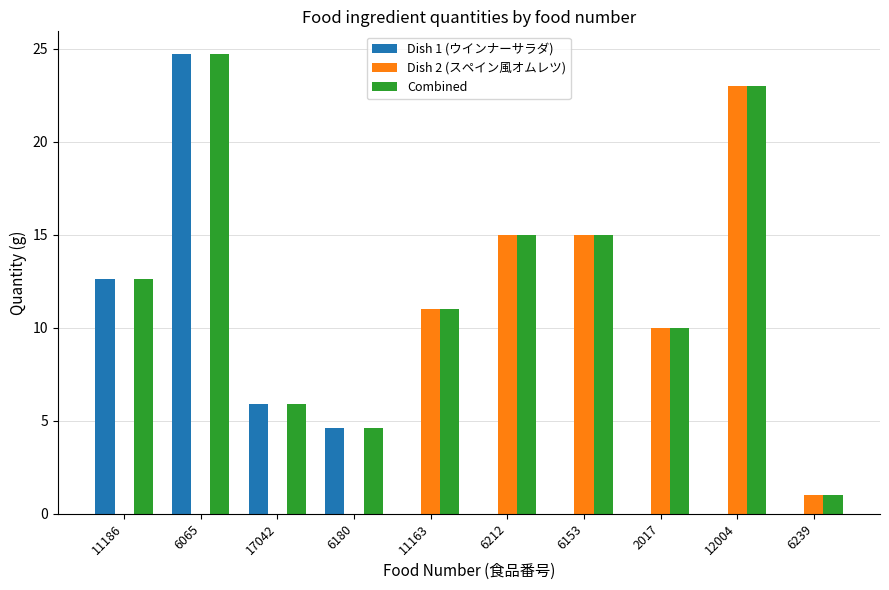

At which category is the sum across all series the highest?

6065